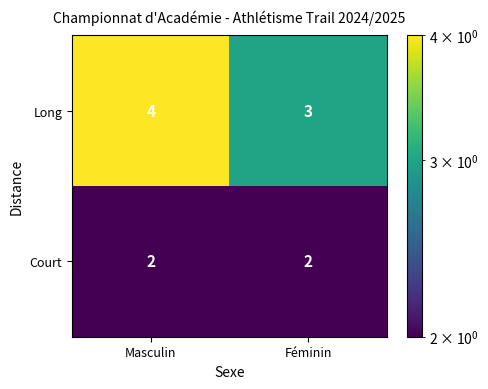

How many series are shown in this chart?

2